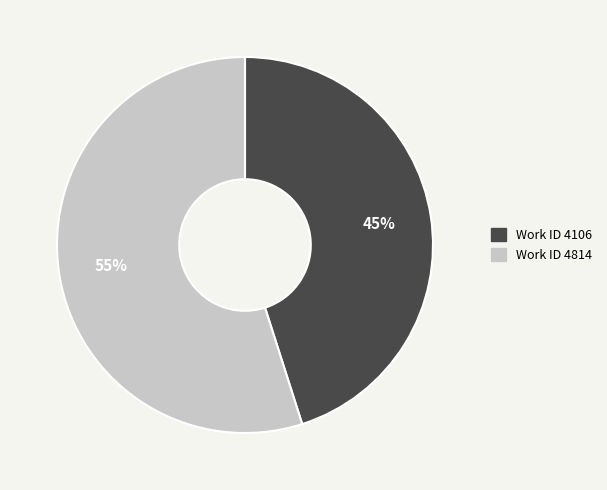

How many slices are in this pie chart?

2